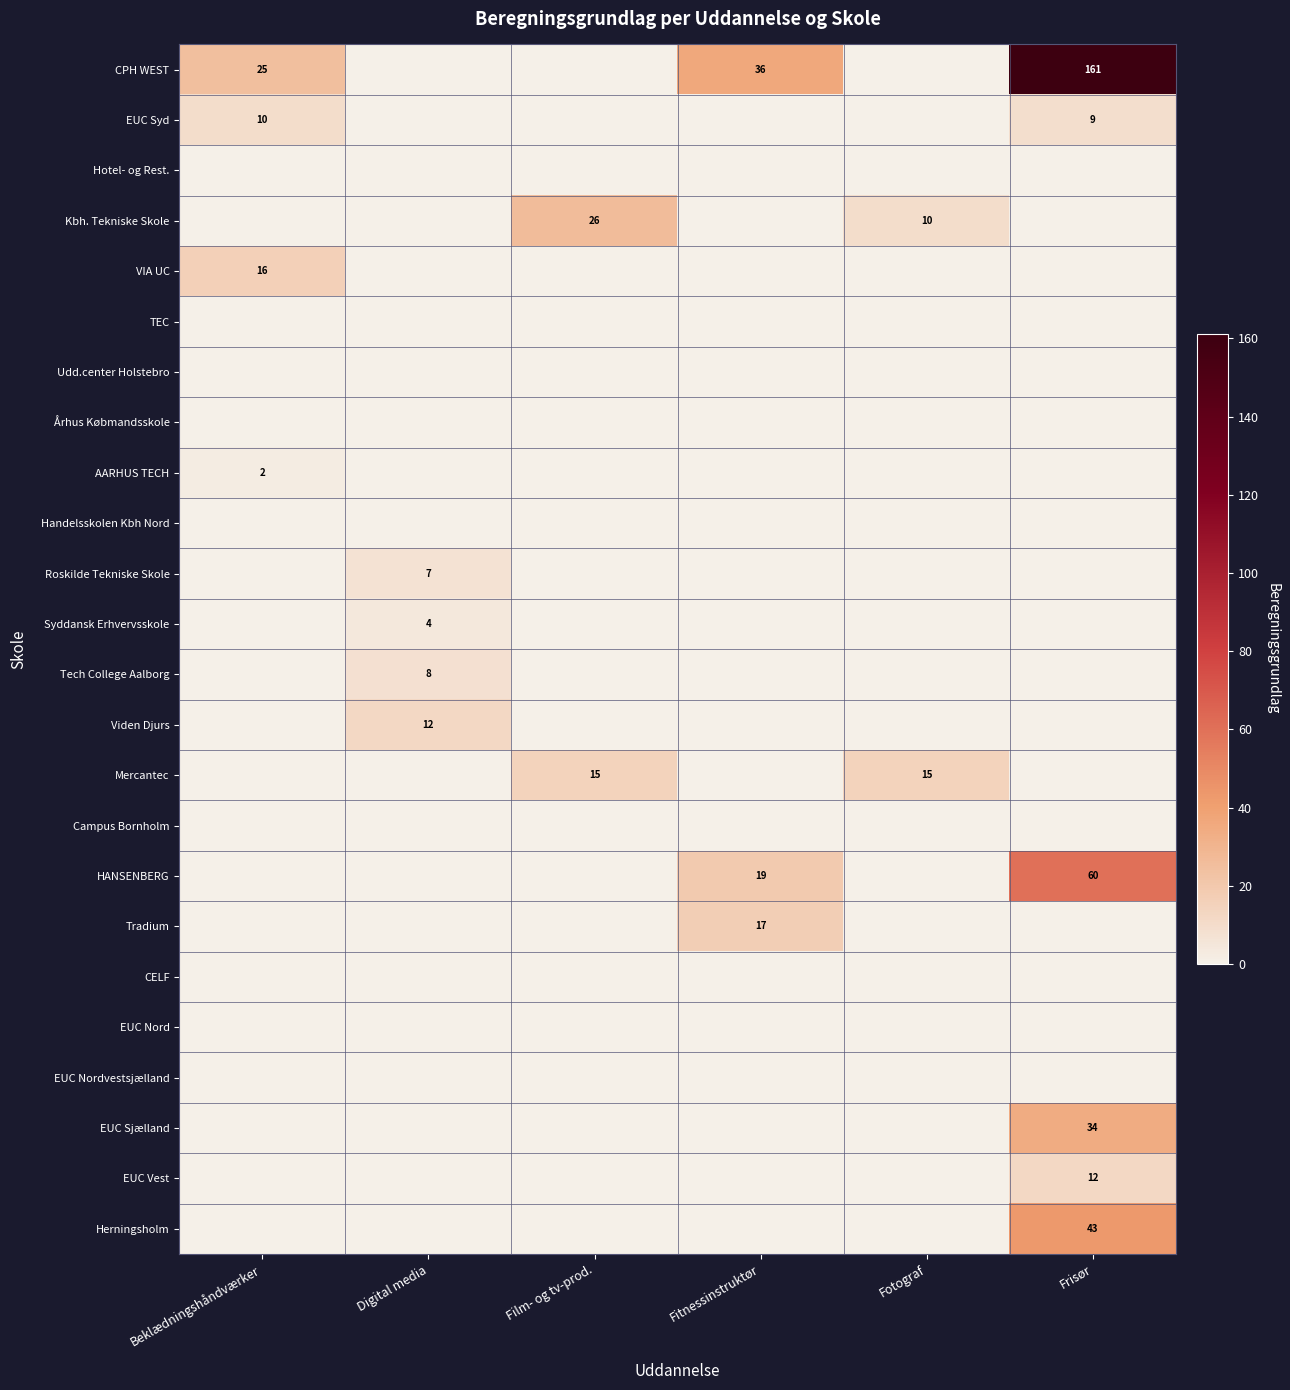

Is it true that CPH WEST equals 95 at Frisør?

False